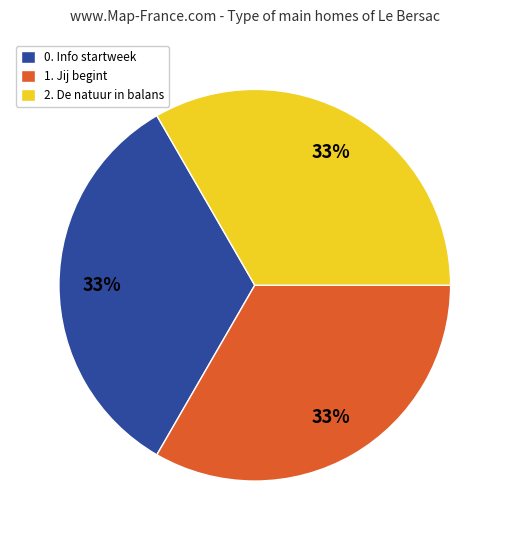

Approximately how many times larger is the value at 2. De natuur in balans compared to 1. Jij begint?

1.0